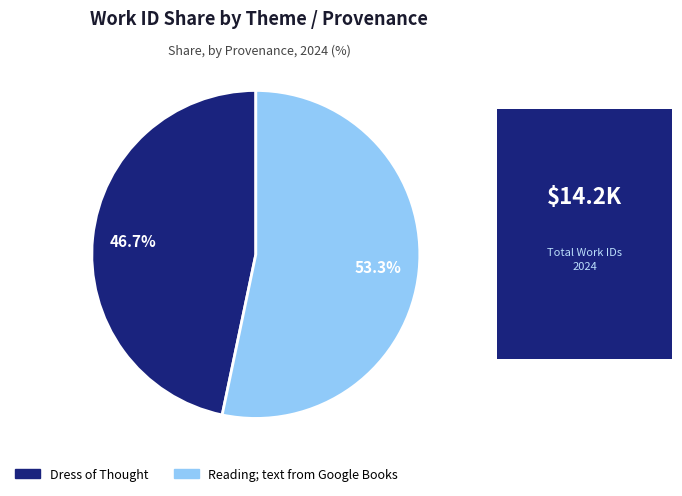

How many slices are in this pie chart?

2